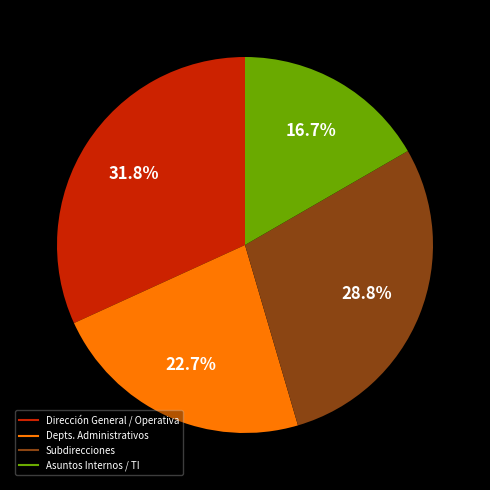

How many slices are in this pie chart?

4